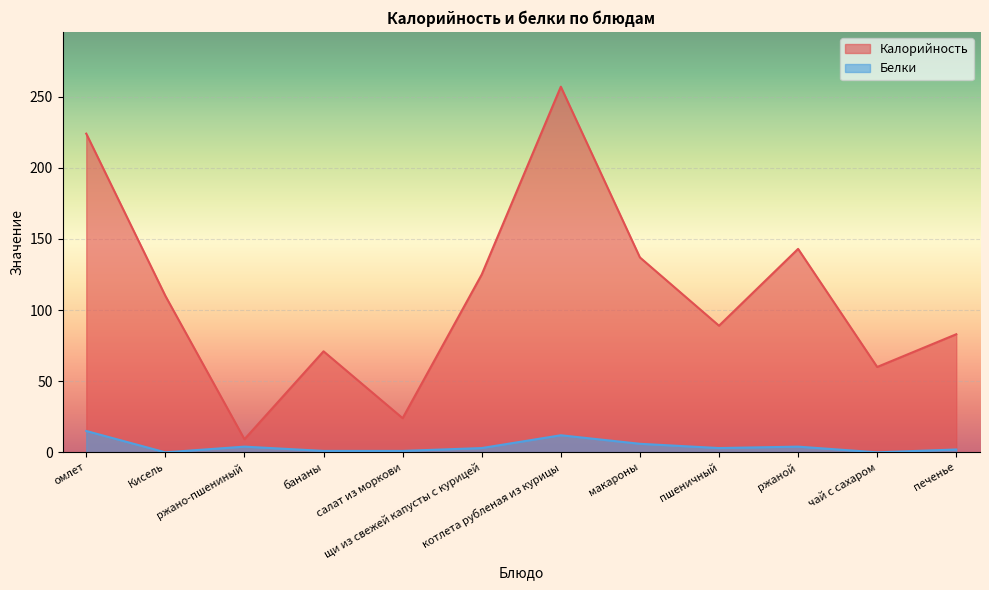

Between печенье and ржано-пшениный, which is larger?

печенье